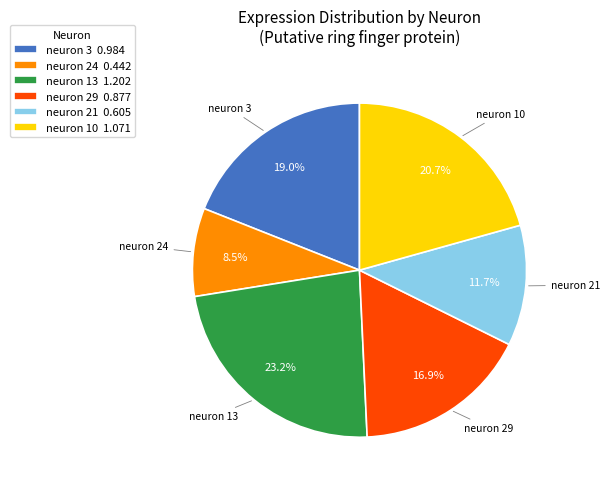

To the nearest percent, what is the combined percentage of neuron 13 and neuron 10?

44%